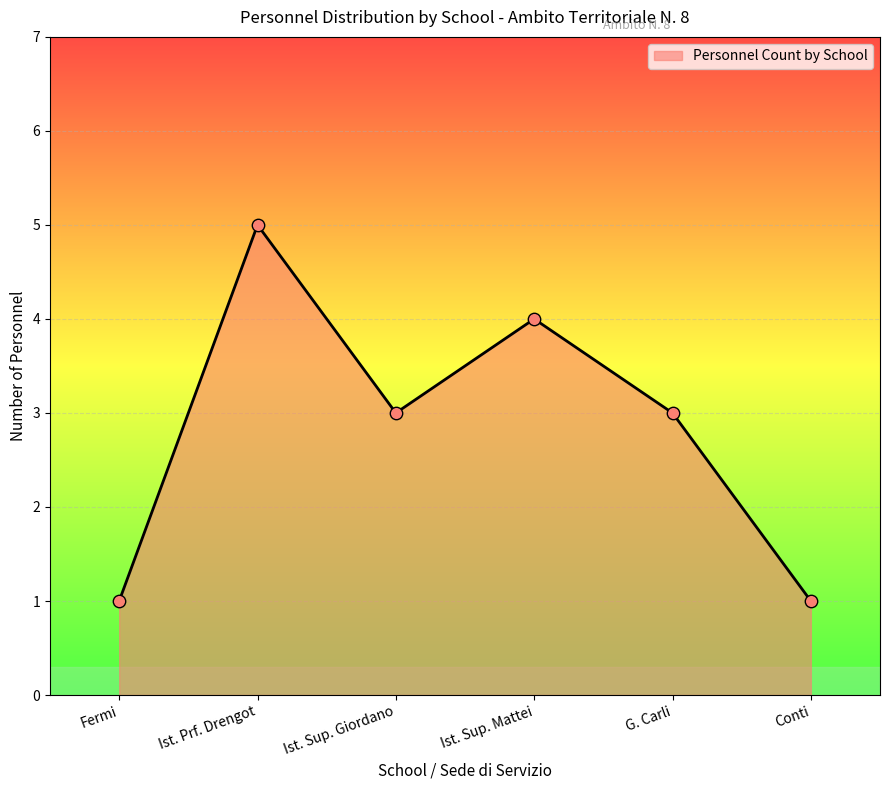

Which has a higher value, Conti or Ist. Prf. Drengot?

Ist. Prf. Drengot